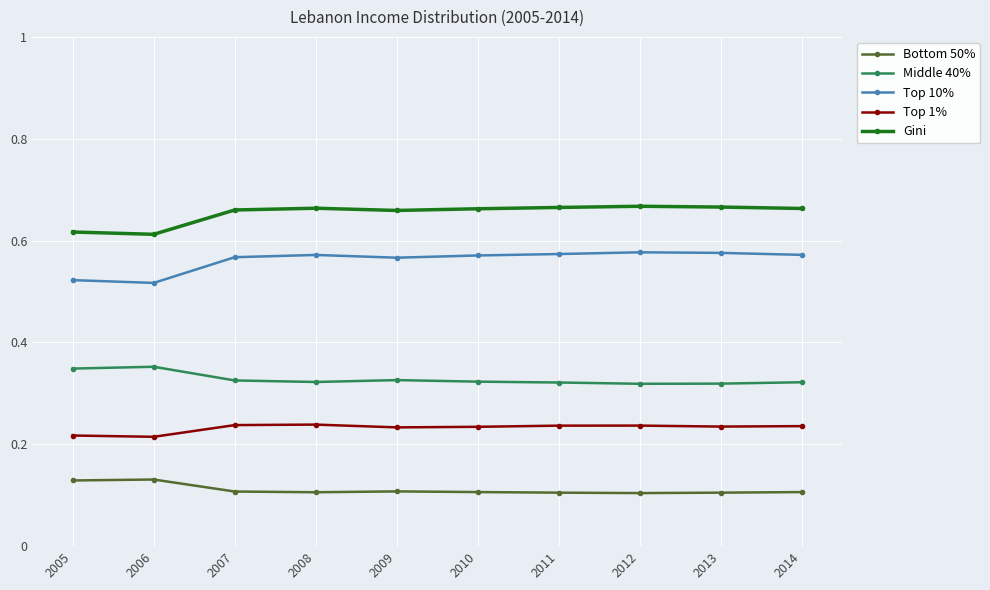

Does the chart display data point markers on the line(s)?

Yes